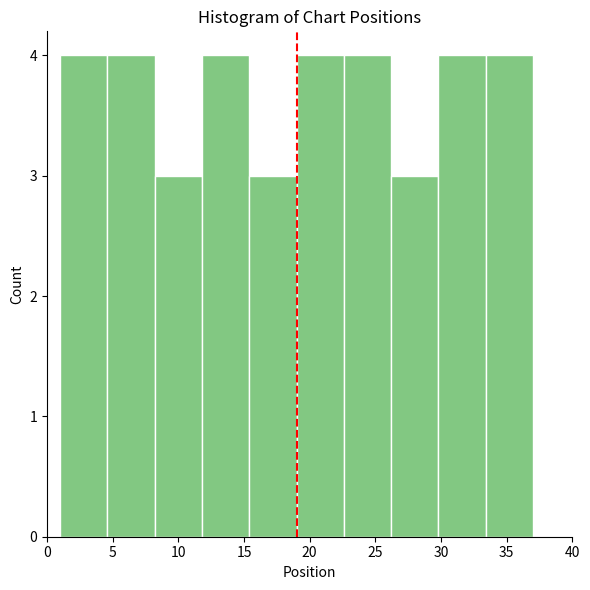

Reading left to right, list every bar in this chart as the range it spans on the x-axis followed by its height. Neither the bar edges nor the heights are printed on the chart, so give them approximately, as read against the axes.

1.0 to 4.6: 4
4.6 to 8.2: 4
8.2 to 11.8: 3
11.8 to 15.4: 4
15.4 to 19.0: 3
19.0 to 22.6: 4
22.6 to 26.2: 4
26.2 to 29.8: 3
29.8 to 33.4: 4
33.4 to 37.0: 4